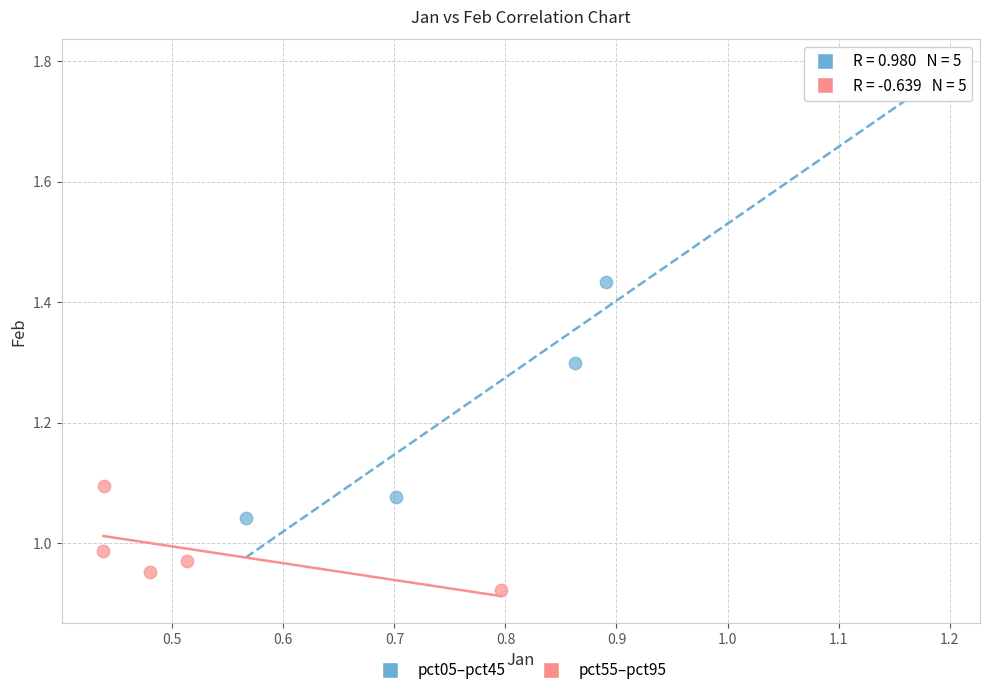

What are all the series names shown in the legend?

pct05–pct45, pct55–pct95